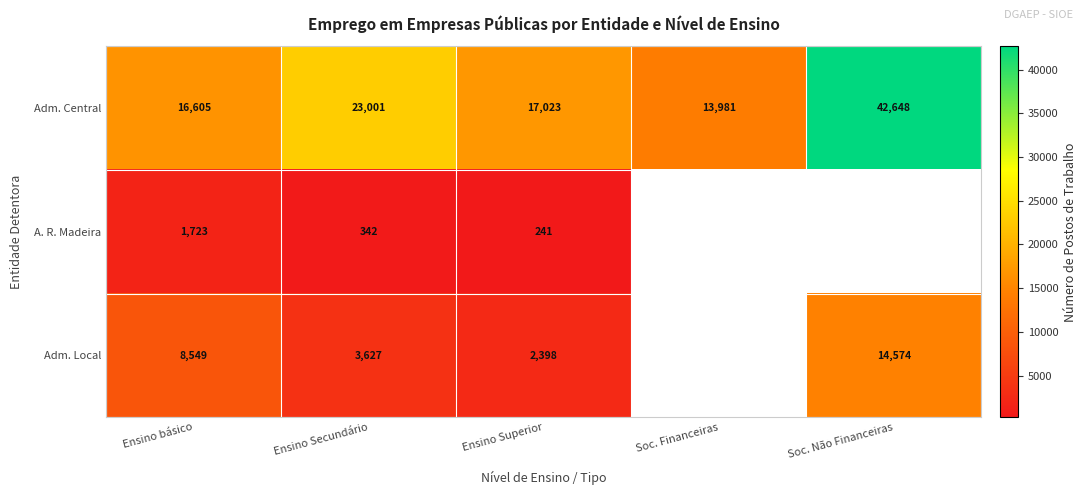

What is the sum of the Adm. Central values at Ensino Secundário and Ensino básico?

39606